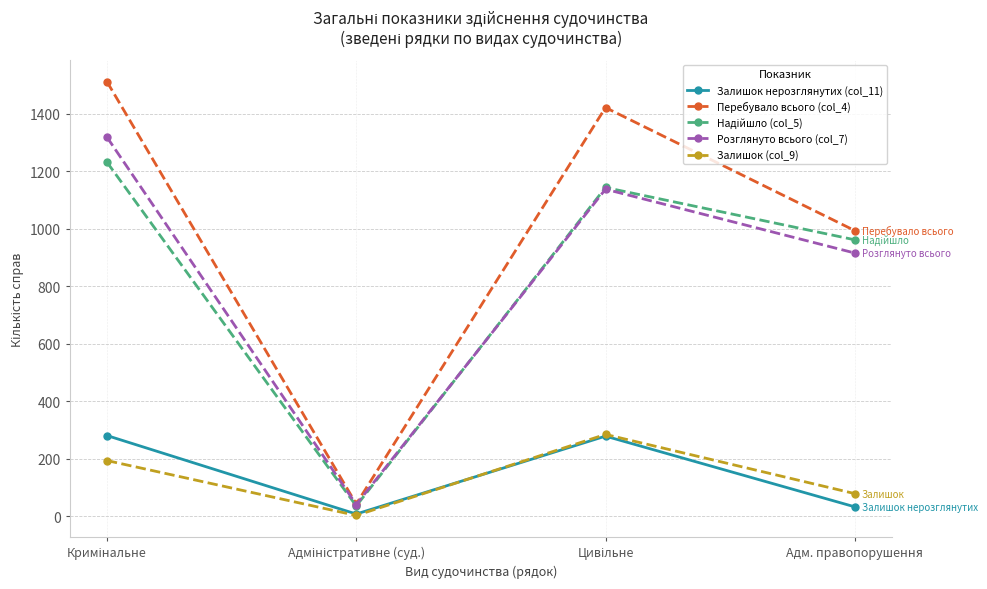

Which series has the widest spread of values?

Перебувало всього (col_4)